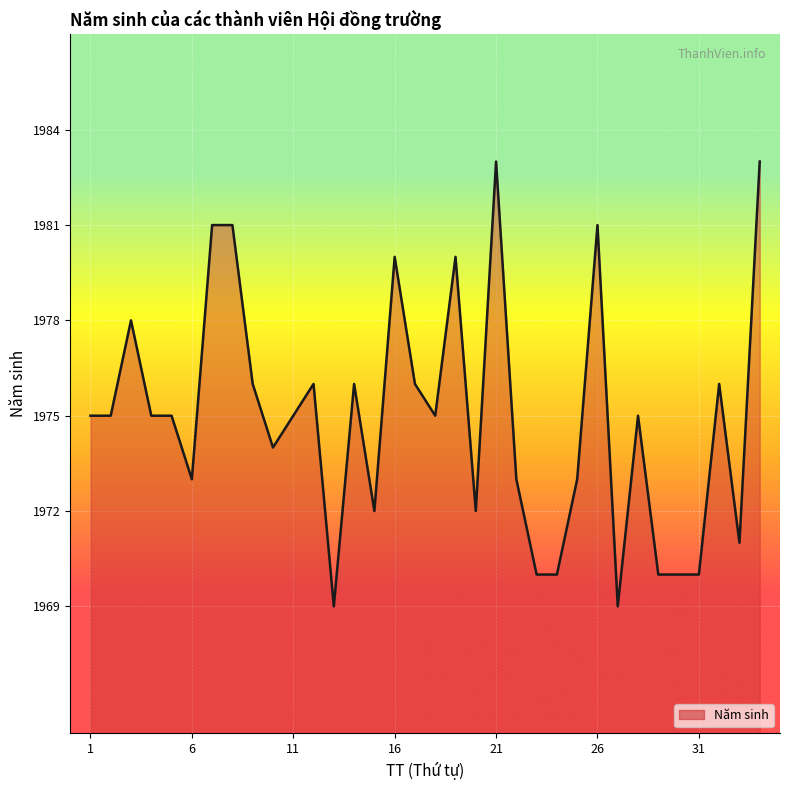

What is the greatest value displayed?

1983